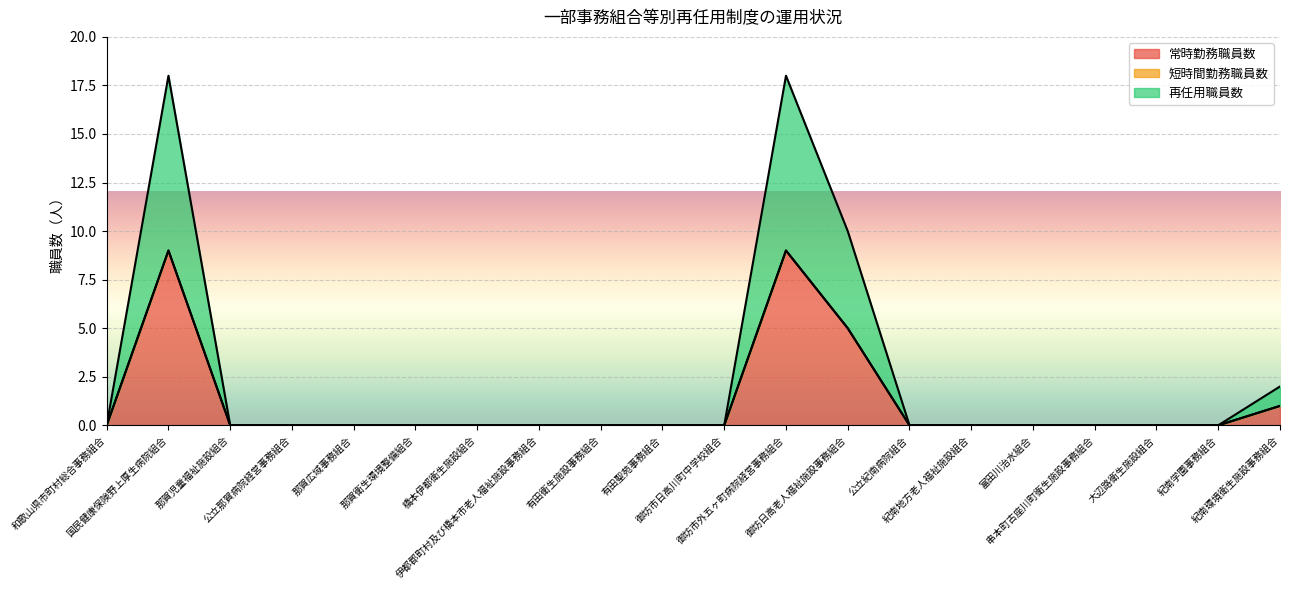

True or false: 常時勤務職員数 has a value of 4 at 公立紀南病院組合.

False